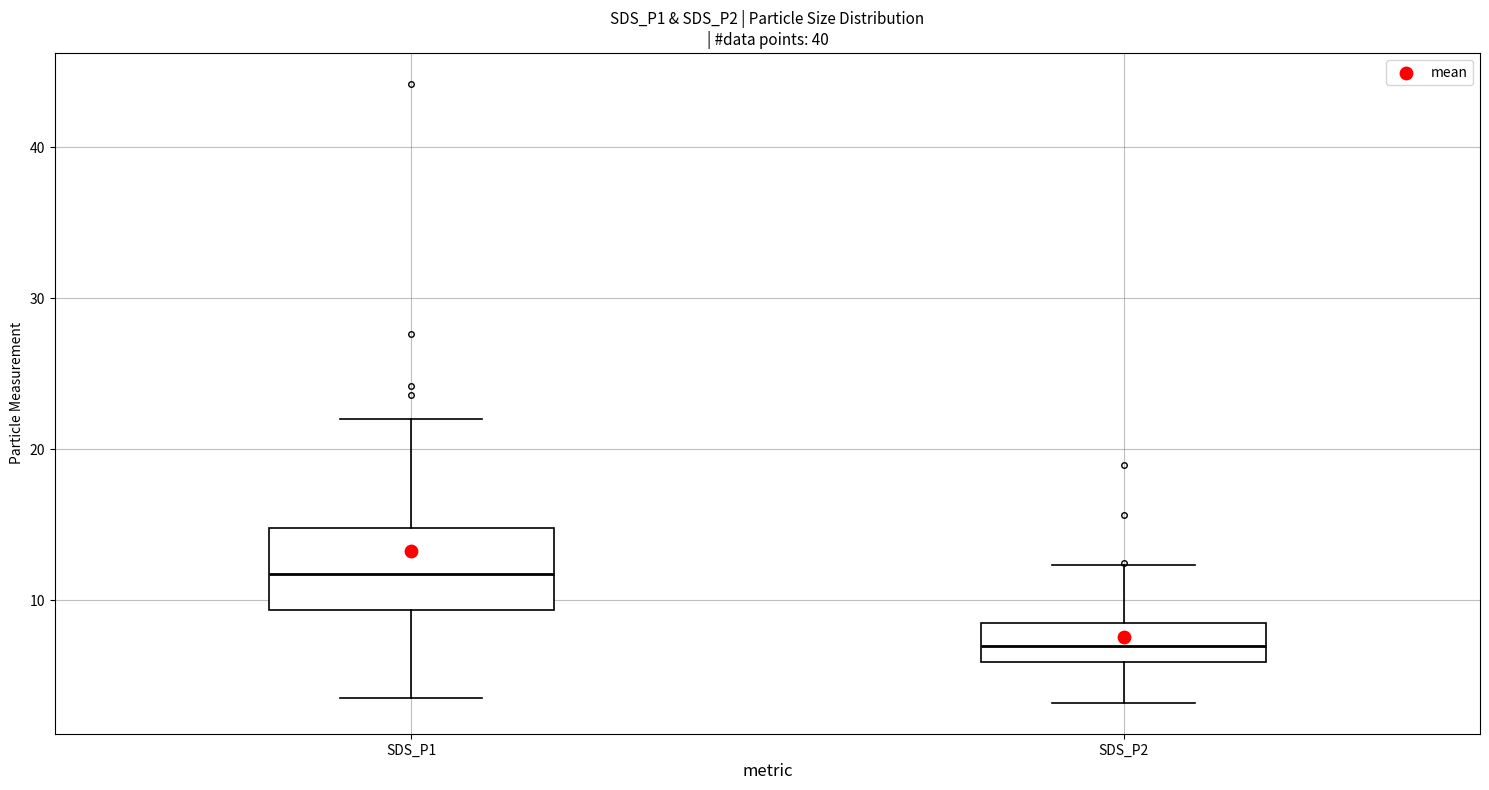

Where does the lower whisker of the box for SDS_P2 end on the y-axis? The values are not printed on the chart, so give them approximately, as read against the axis.

3